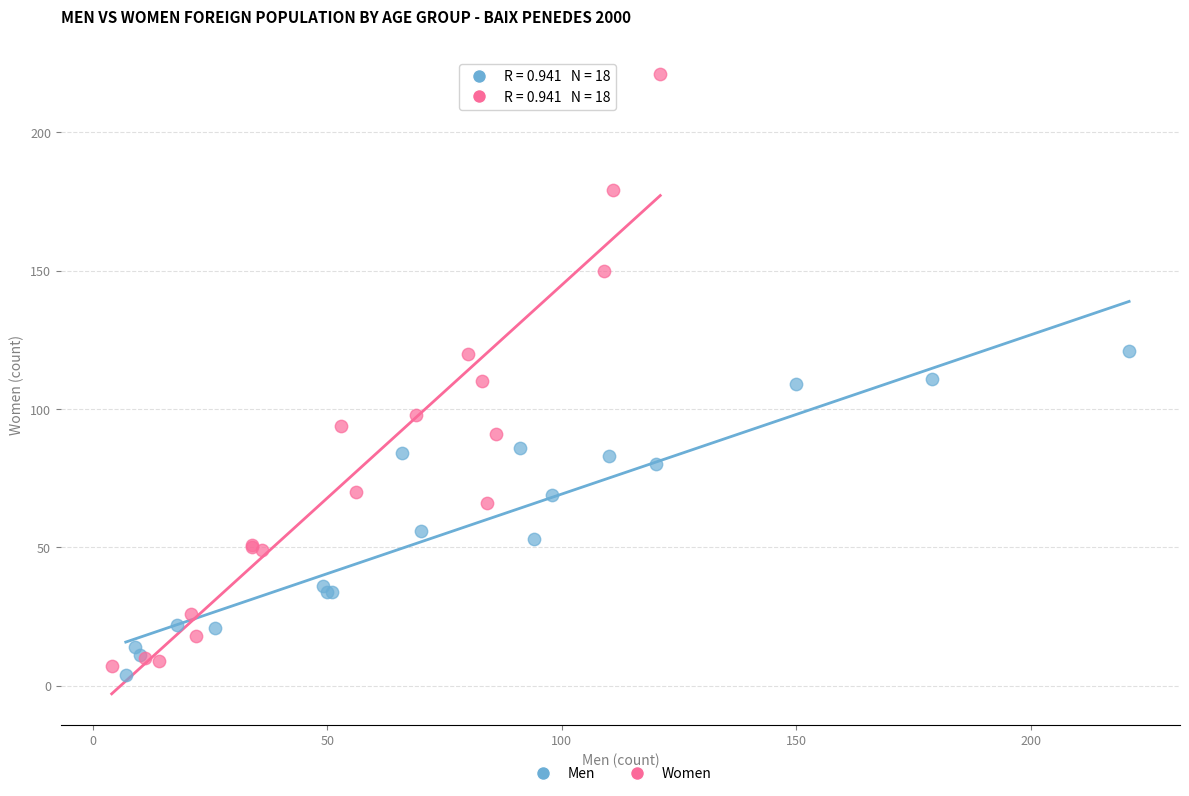

What are all the series names shown in the legend?

Men, Women